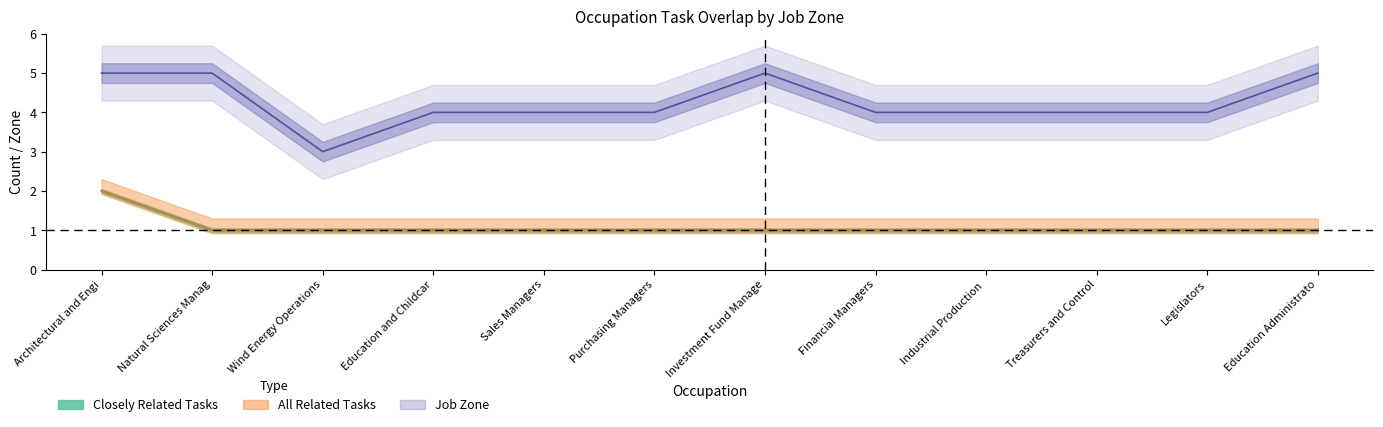

True or false: Job Zone and All Related Tasks cross at least once.

False